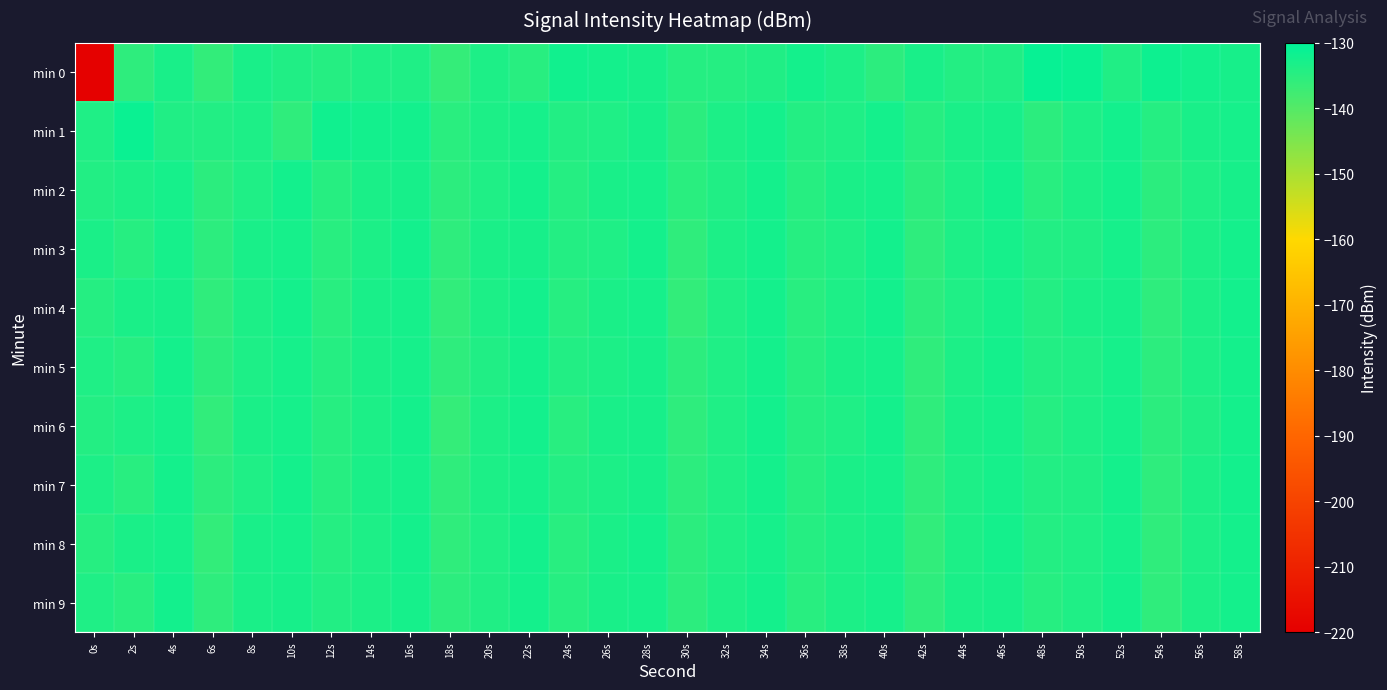

List the series in order of their peak value, lowest first.

min 5, min 7, min 8, min 9, min 2, min 3, min 4, min 6, min 1, min 0